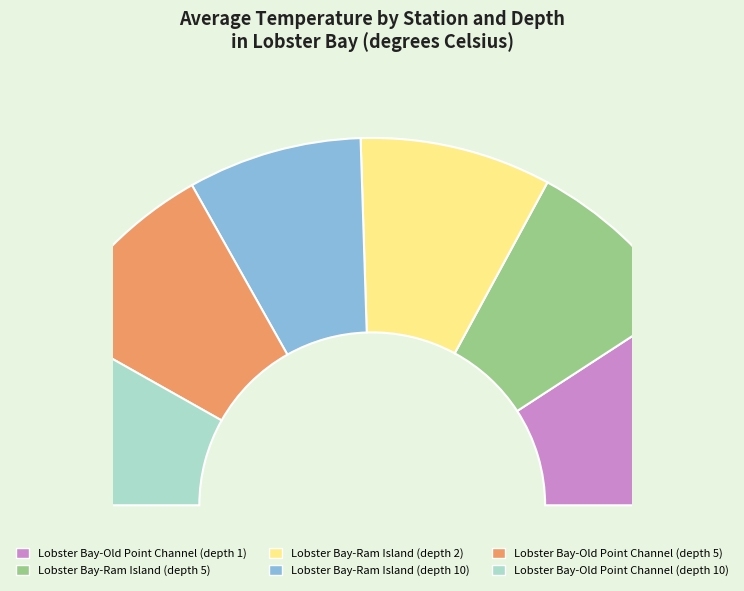

What is the change in value from Lobster Bay-Ram Island (depth 5) to Lobster Bay-Old Point Channel (depth 5)?

+0.1